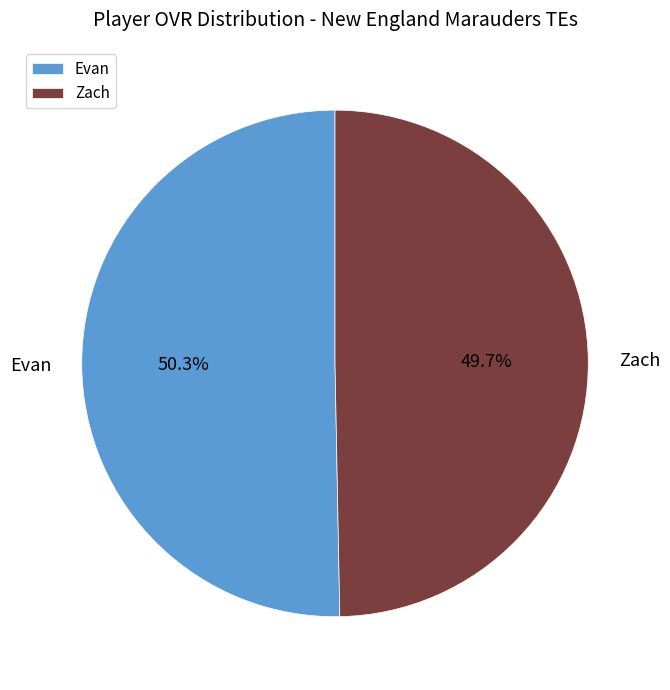

To the nearest percent, what portion does Evan represent?

50%